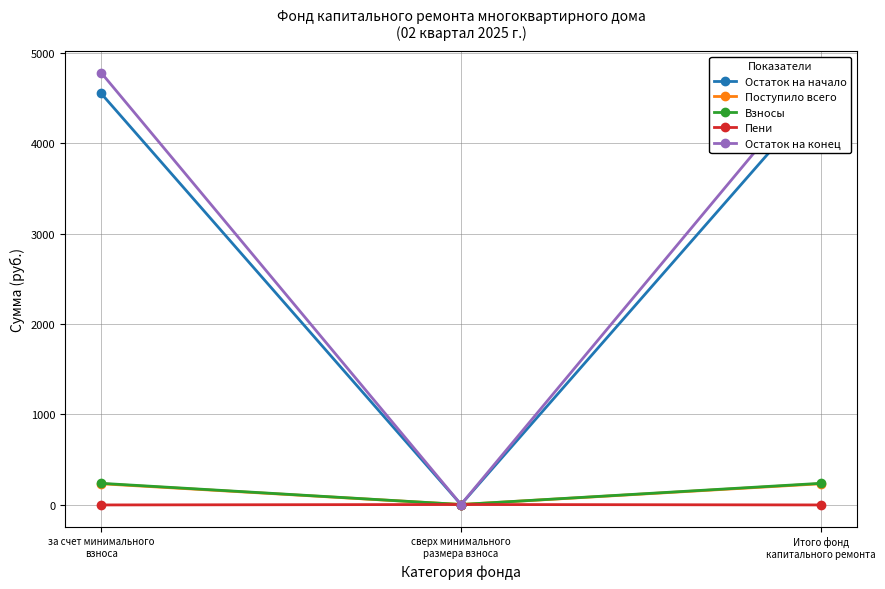

What is the sum of the Остаток на начало values at сверх минимального
размера взноса and за счет минимального
взноса?

4552.1